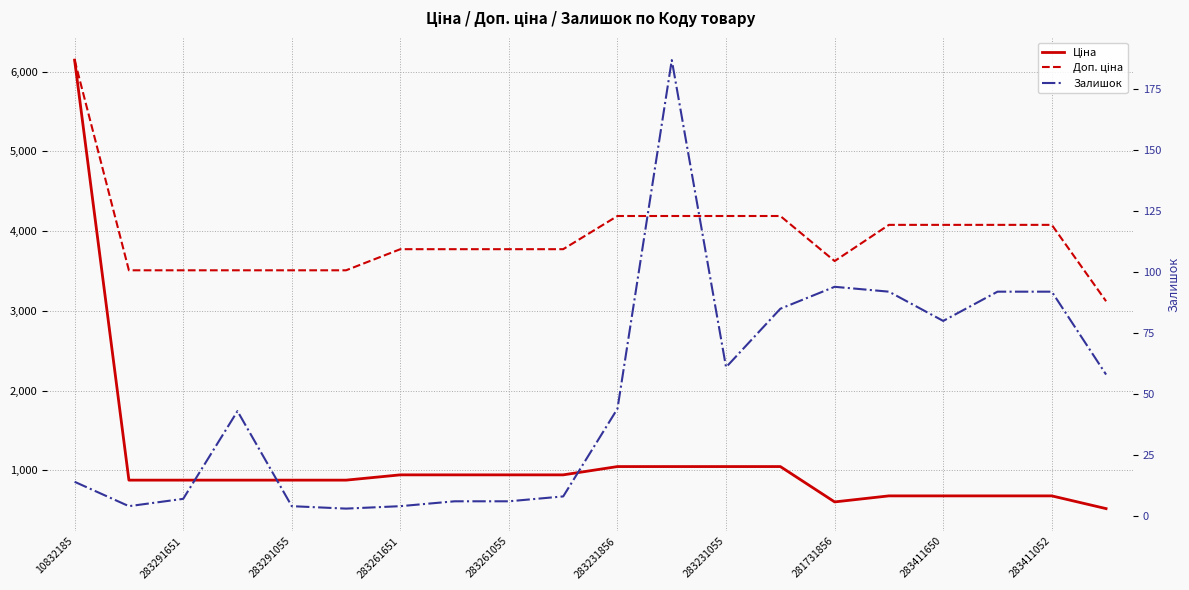

Which series changed the most between 283261651 and 17?

Доп. ціна